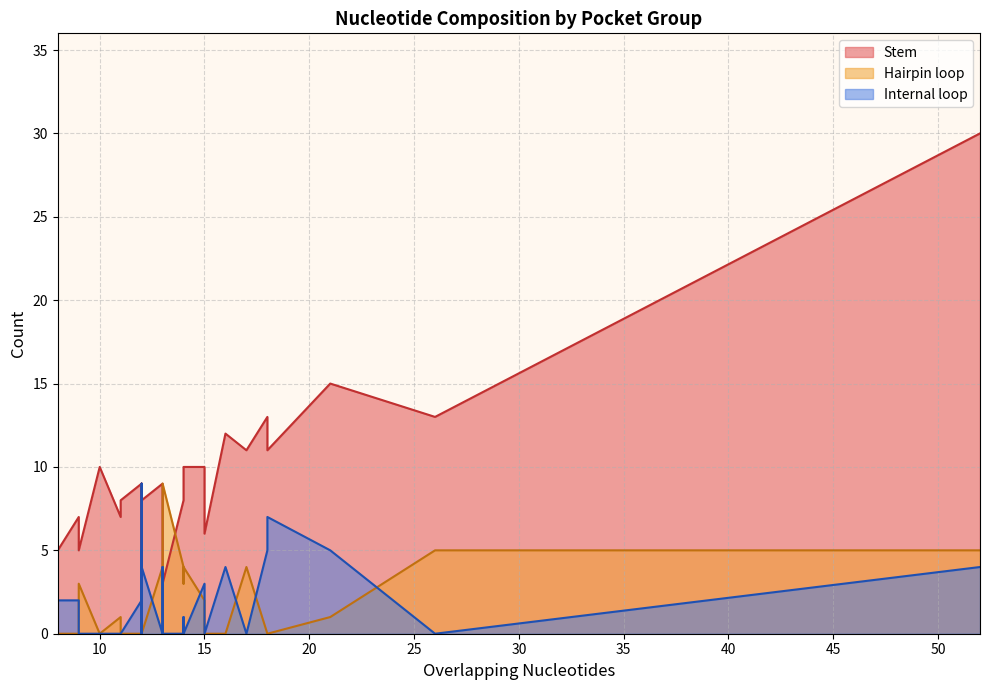

True or false: Stem has a value of 8 at 16.

False